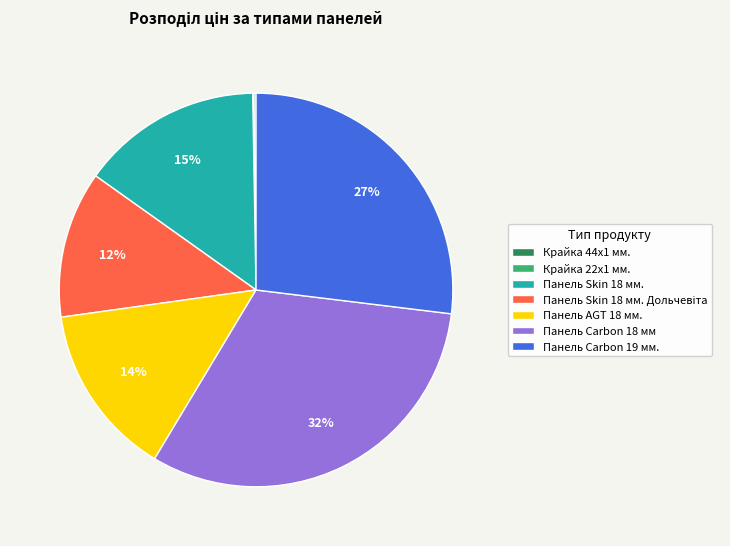

Is it true that Панель Carbon 18 мм is 42% of the pie?

False